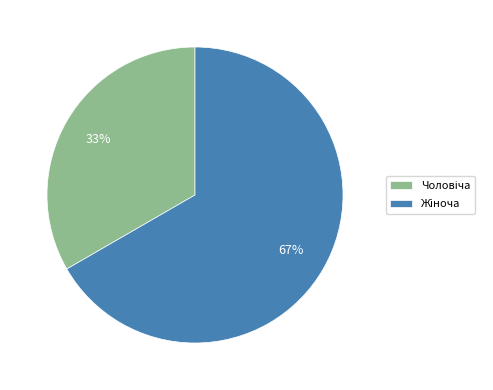

To the nearest percent, what is the average slice percentage?

50%